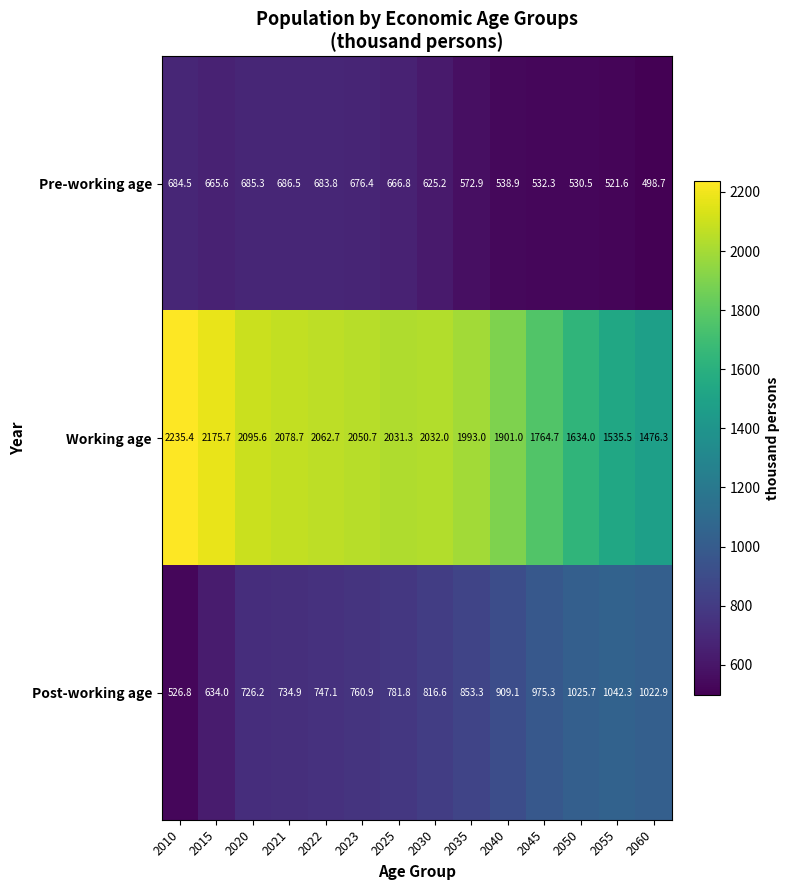

At which category is the sum across all series the highest?

2020